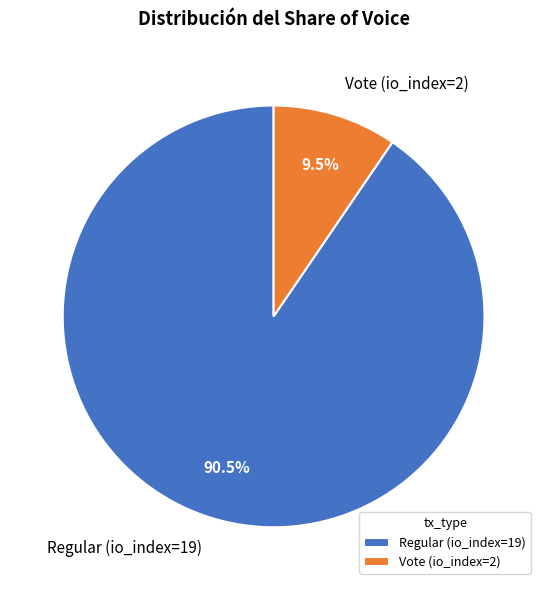

Which slice is the smallest?

Vote (io_index=2)